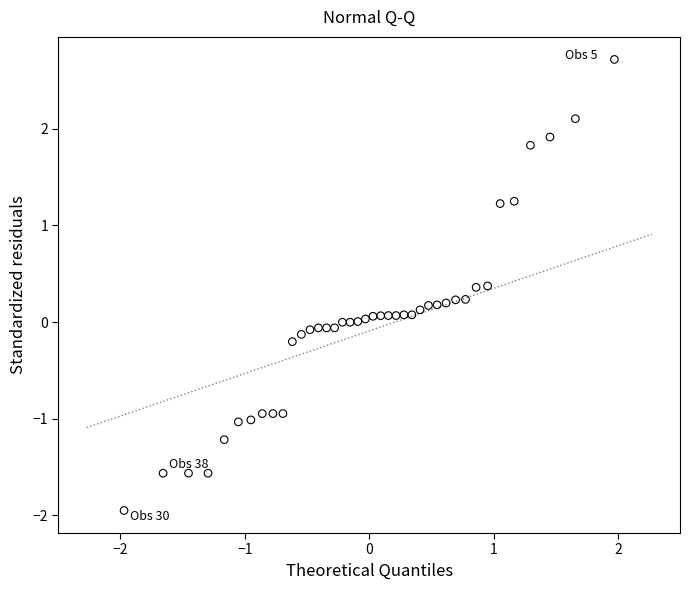

What is the range of Y values (max minus min)?

4.7